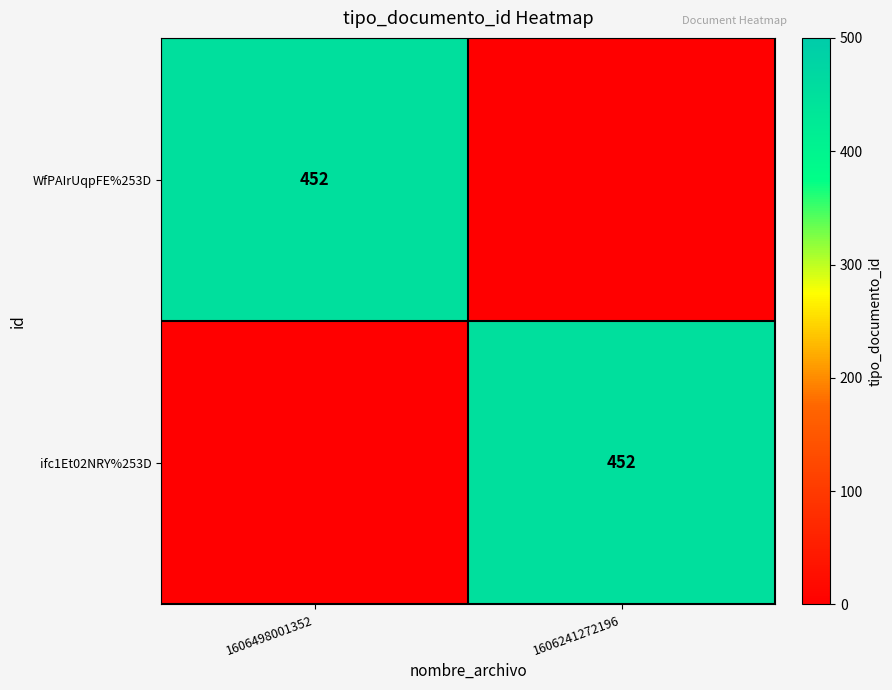

Is it true that WfPAIrUqpFE%253D equals 805 at 1606498001352?

False